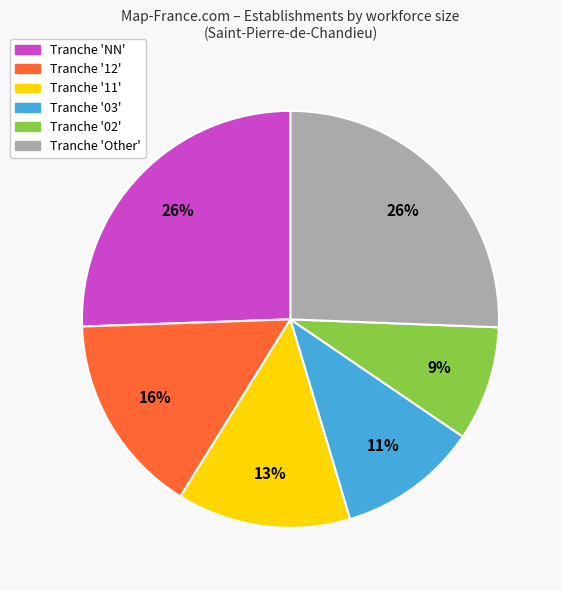

To the nearest percent, what is the difference between the largest and smallest slice percentages?

17%